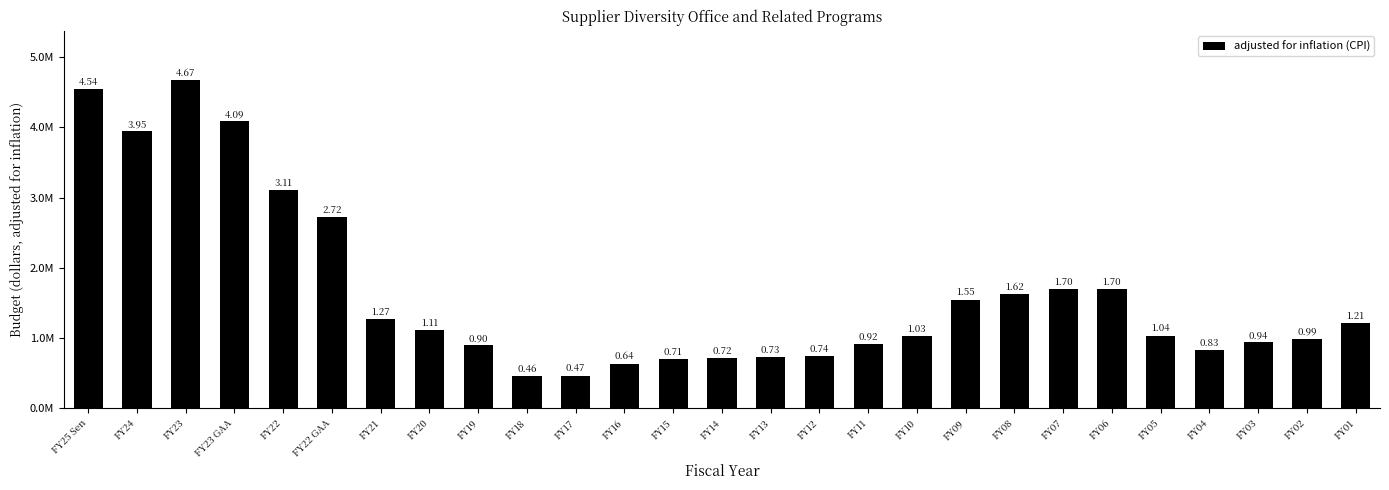

List the labels in order of value, largest first.

FY23, FY25 Sen, FY23 GAA, FY24, FY22, FY22 GAA, FY06, FY07, FY08, FY09, FY21, FY01, FY20, FY05, FY10, FY02, FY03, FY11, FY19, FY04, FY12, FY13, FY14, FY15, FY16, FY17, FY18